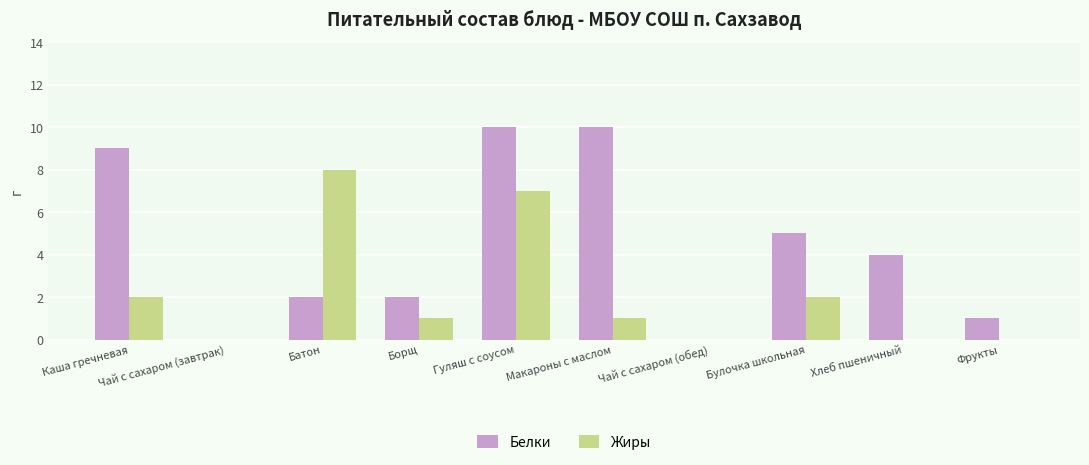

Which series changed the most between Макароны с маслом and Фрукты?

Белки